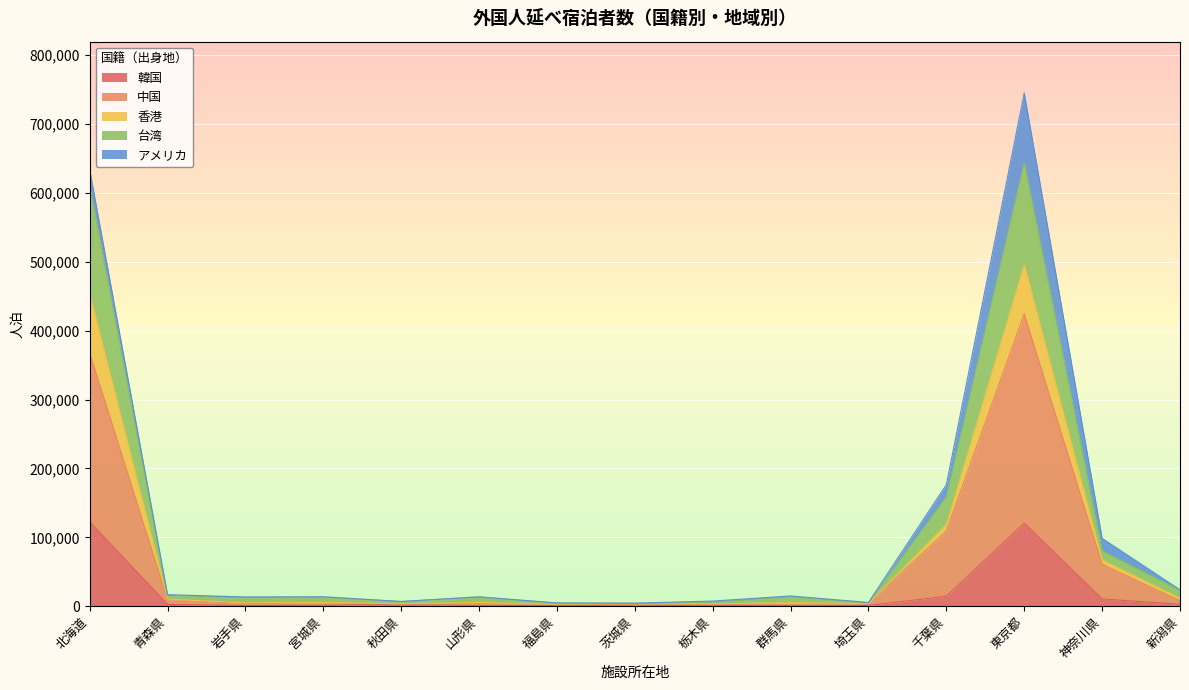

What is the maximum value for 韓国?

122490